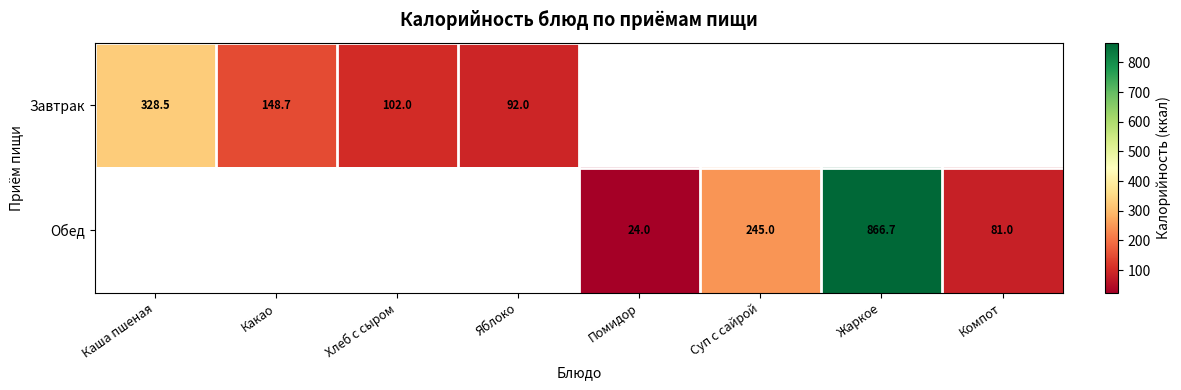

At how many categories does at least one series exceed 597?

1